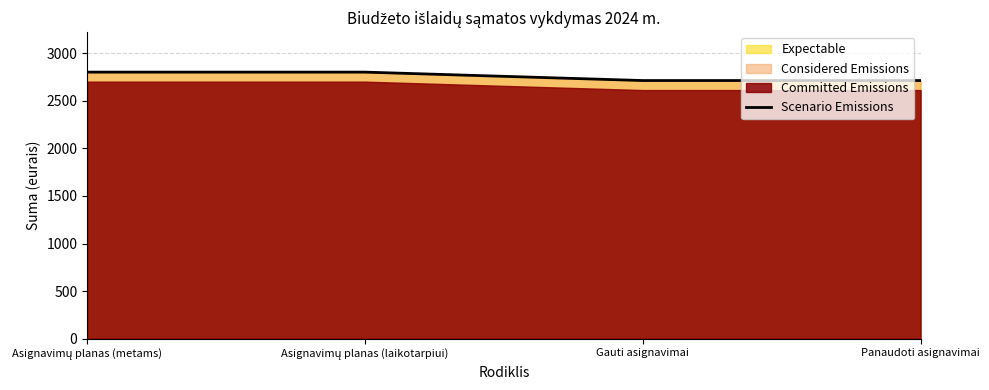

Which has a higher value, Gauti asignavimai or Asignavimų planas (metams)?

Asignavimų planas (metams)